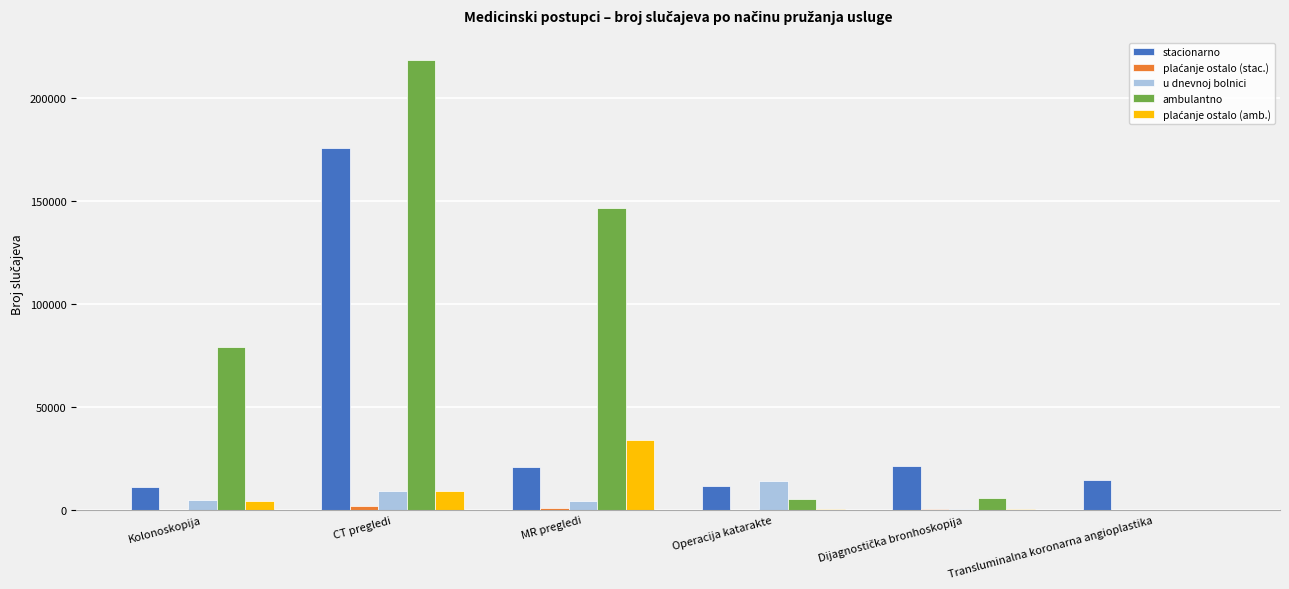

At which category is the sum across all series the highest?

CT pregledi